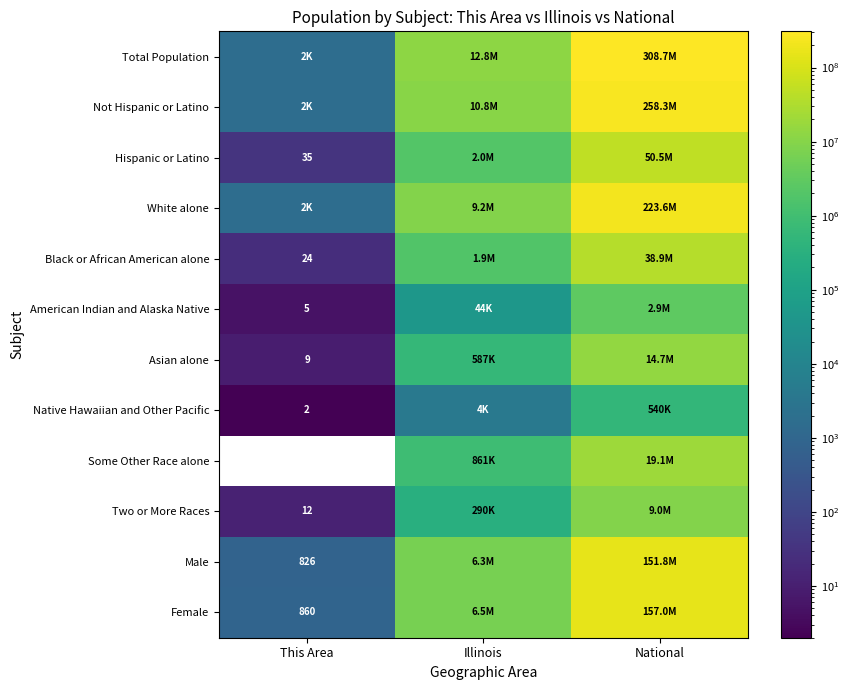

The value of Hispanic or Latino at This Area is 59. True or false?

False